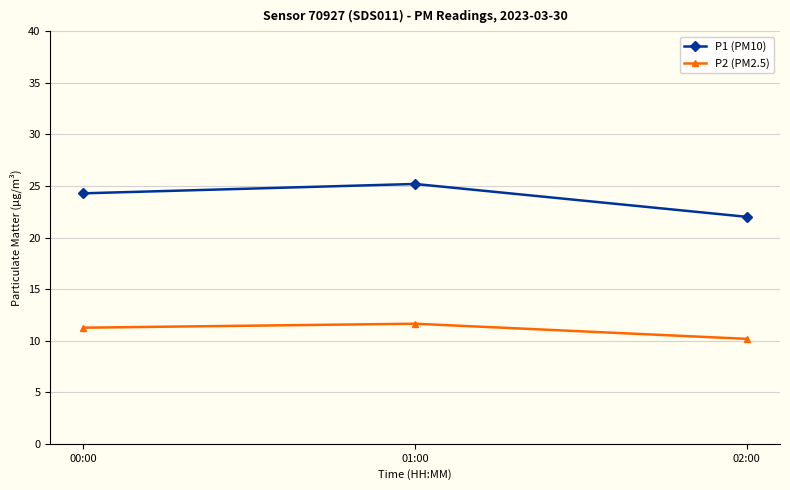

What is the difference between the highest and lowest values at 01:00?

13.6